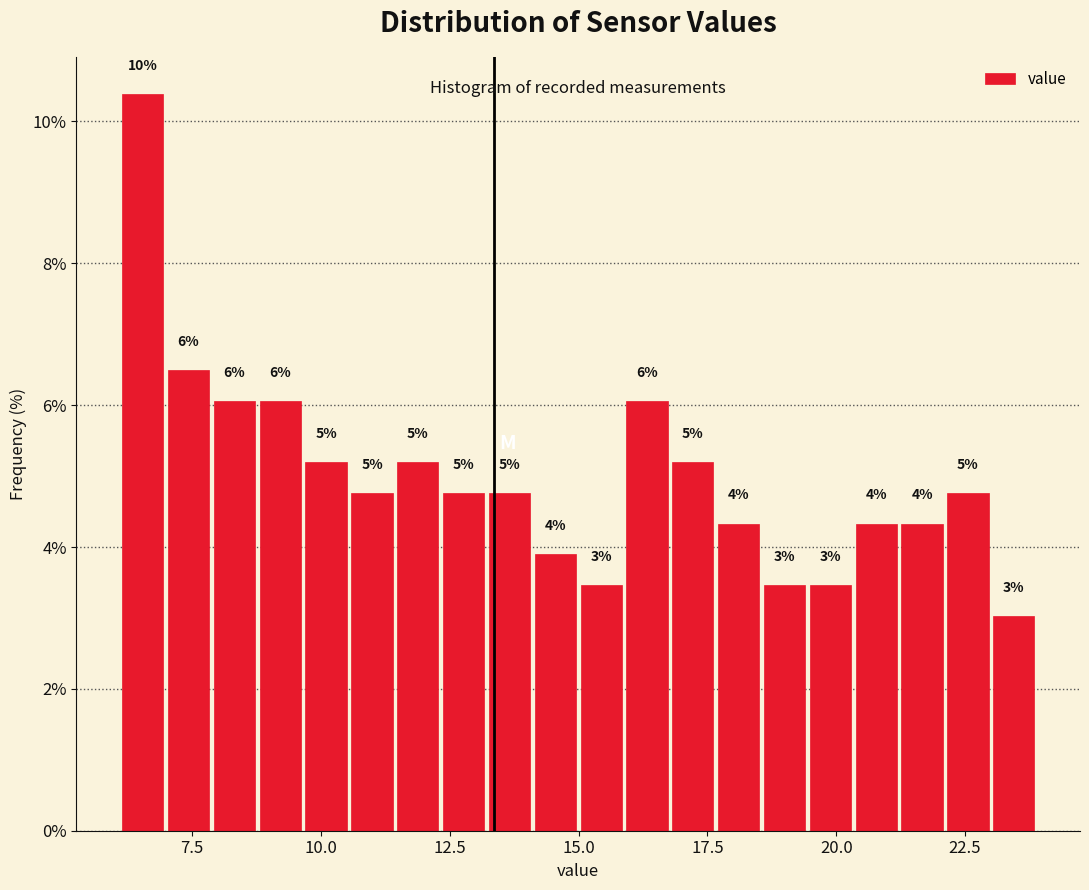

Read against the x-axis, roughly where is the centre of the tallest bar?

6.5